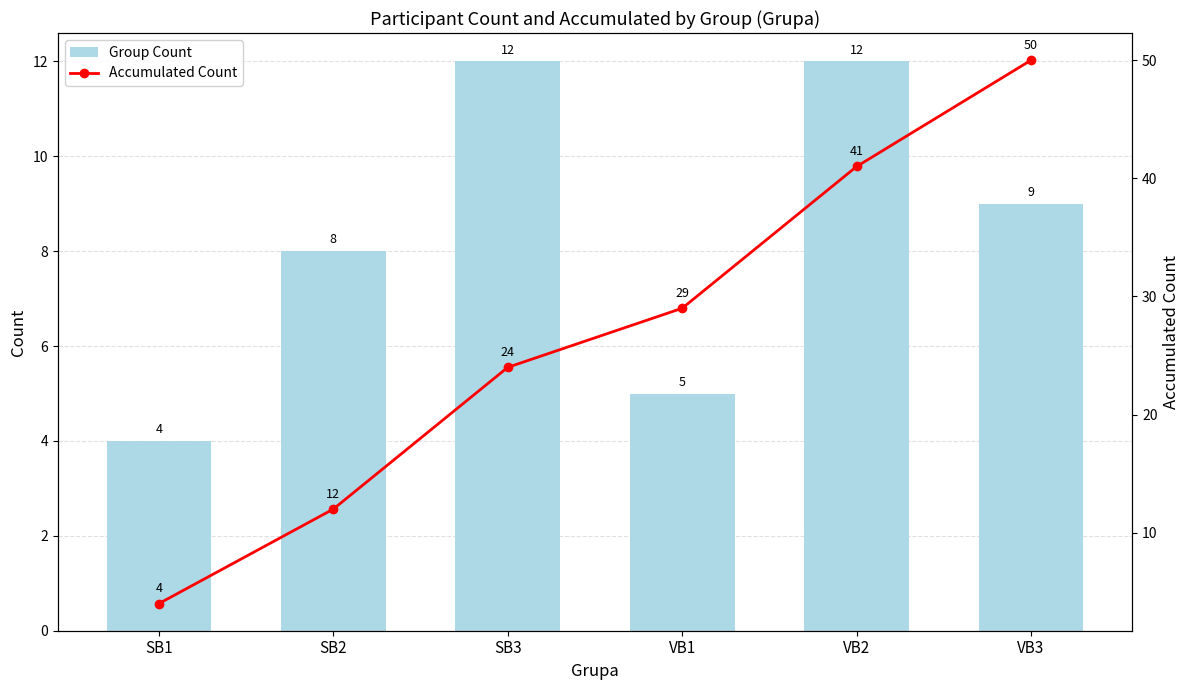

The Group Count series shows 9 at VB3. True or false?

True